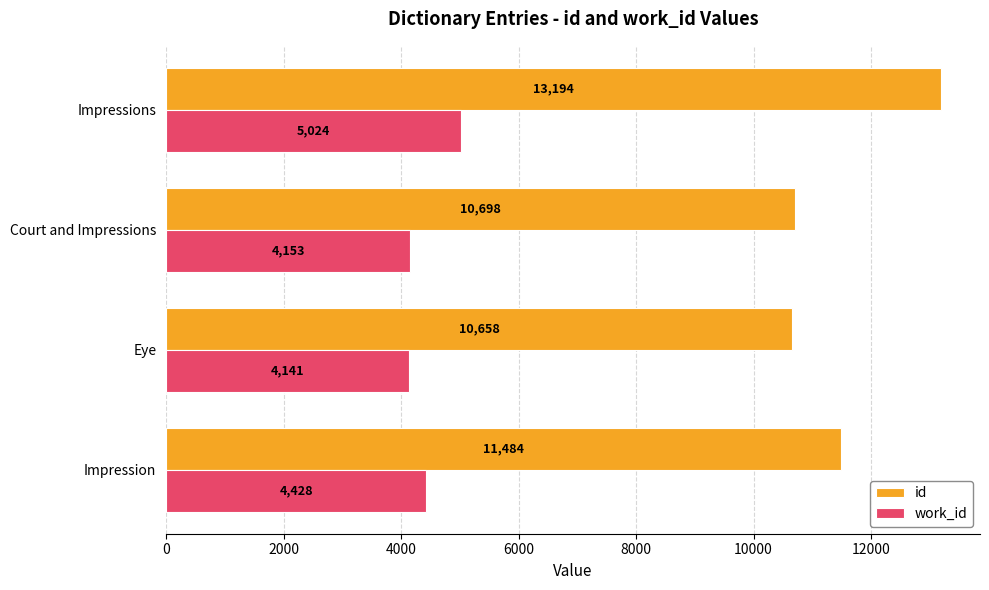

At which label is work_id closest to 4582?

Impression